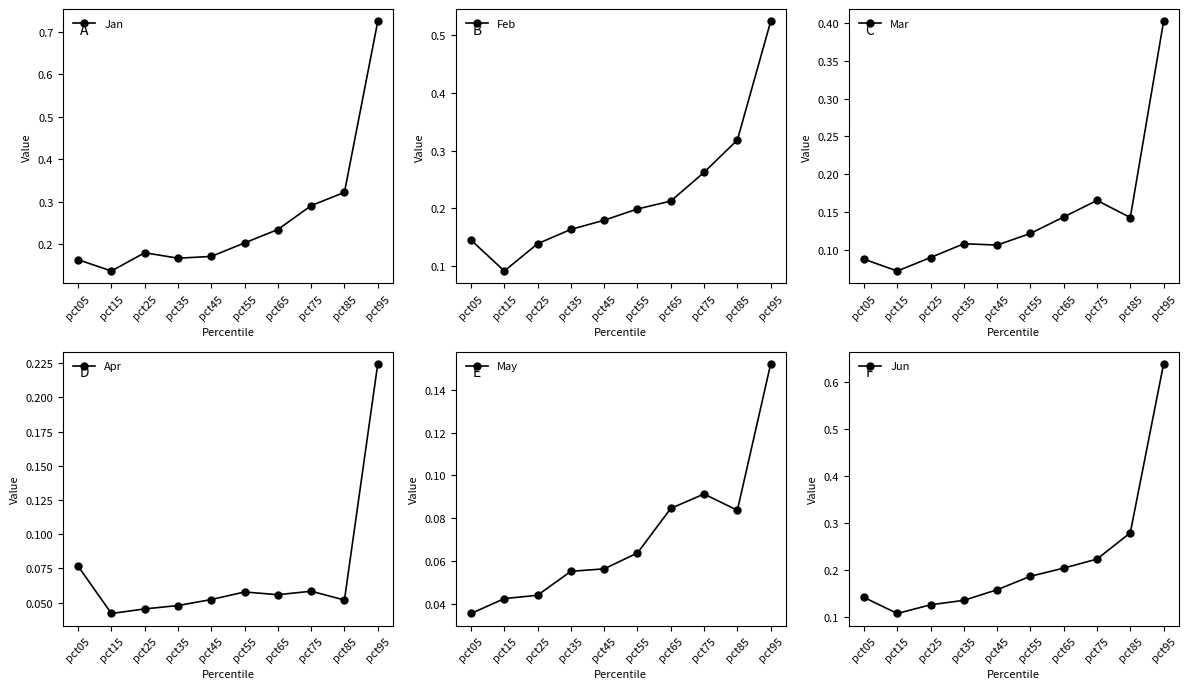

How many lines are shown in the chart?

6